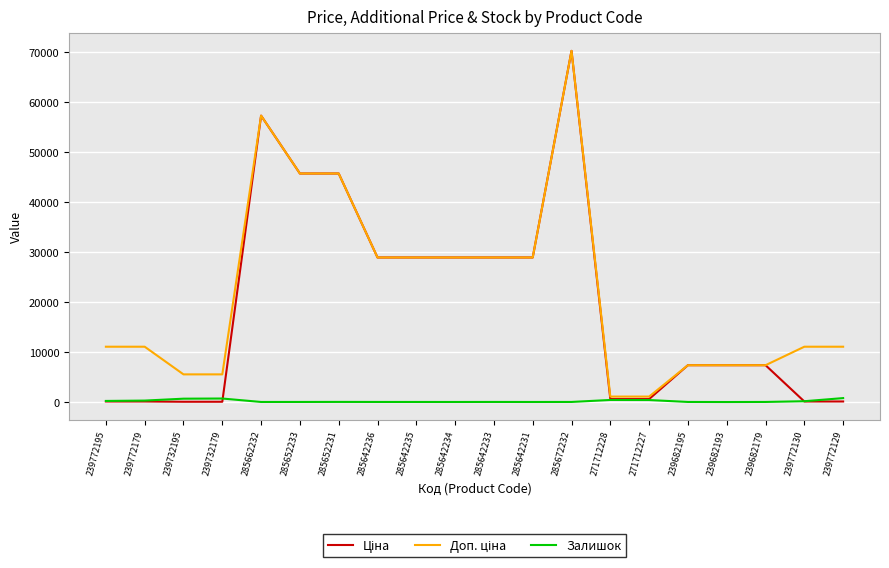

What is the greatest value displayed?

70181.6